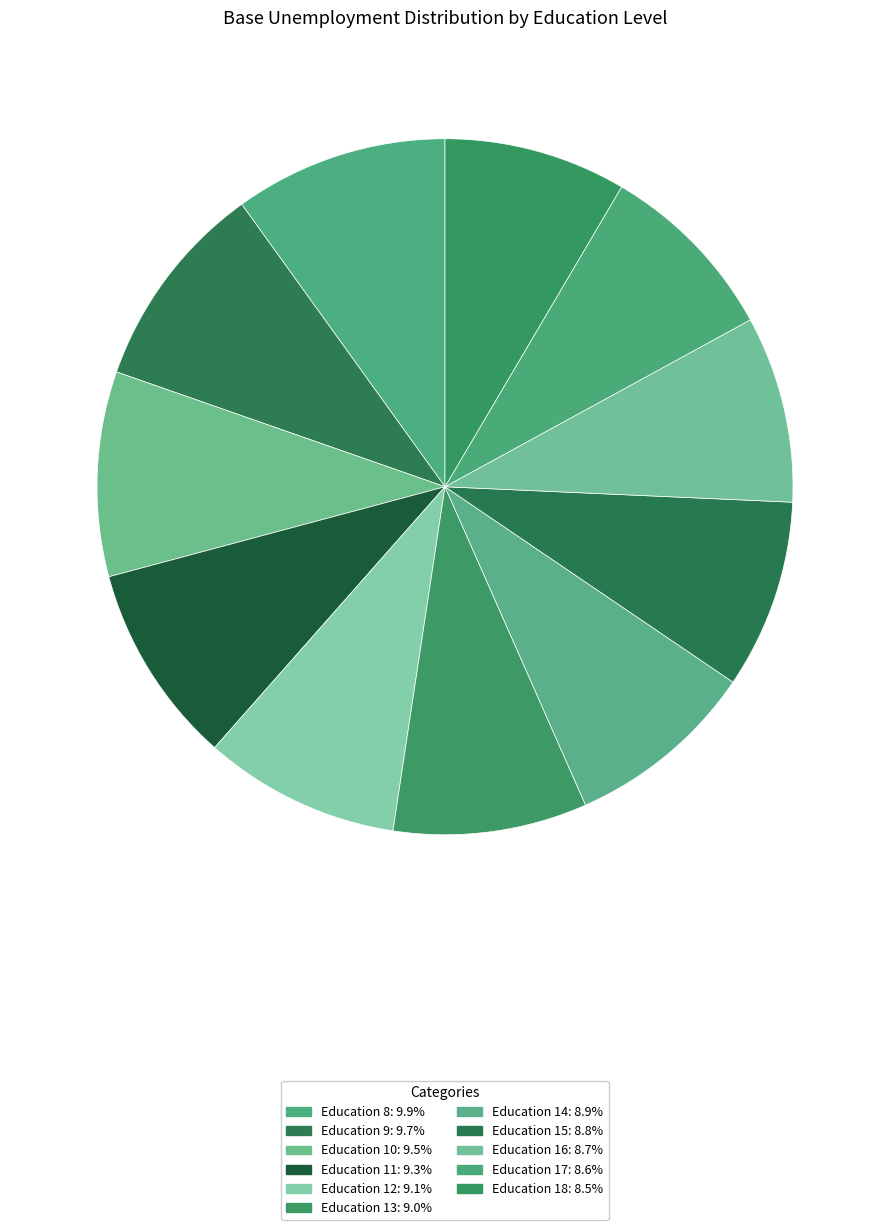

How many slices are in this pie chart?

11